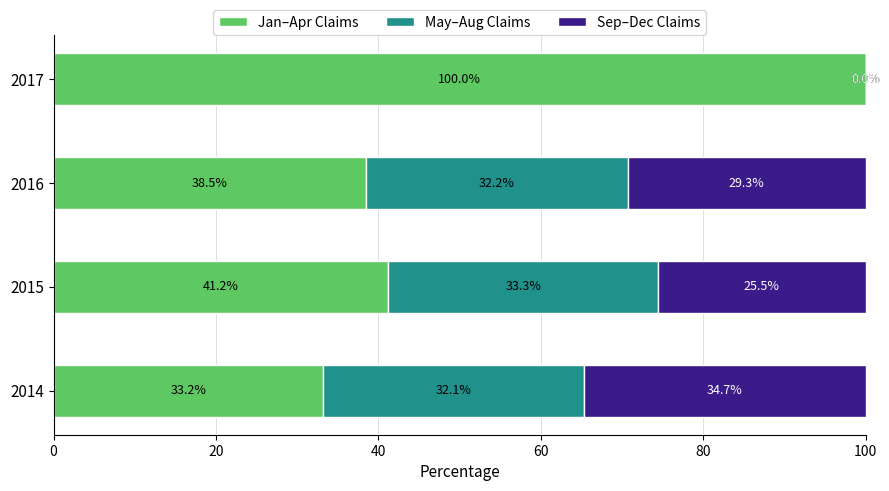

What is the sum of all Jan–Apr Claims values?

212.9